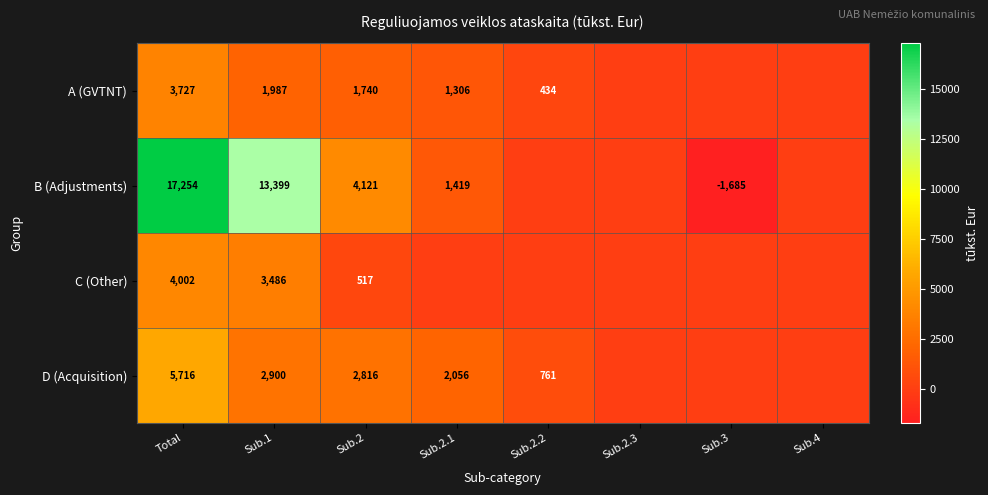

Between Total and Sub.1, which series saw the biggest shift?

B (Adjustments)